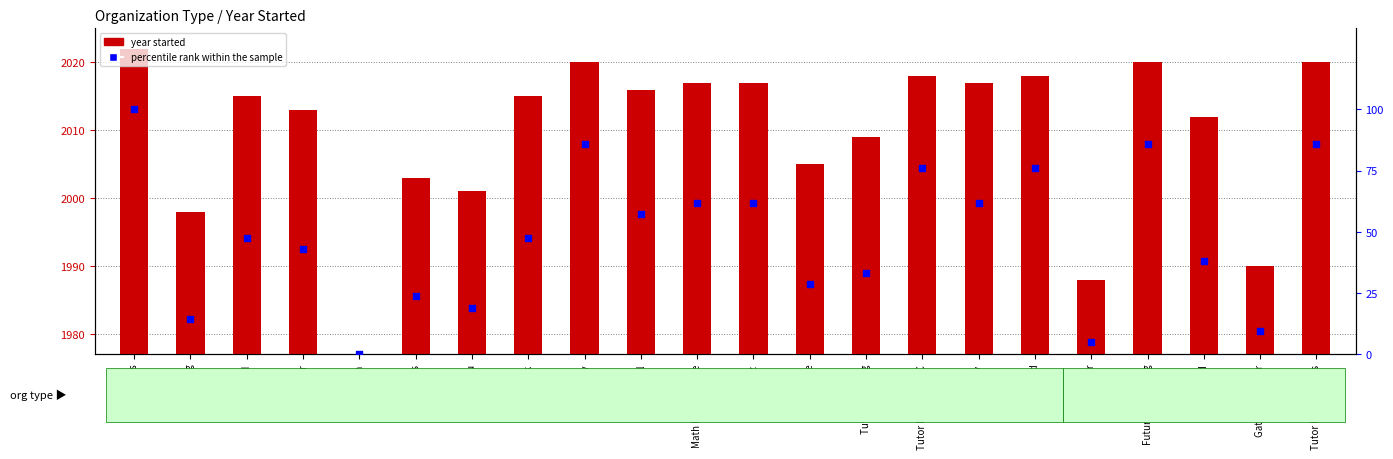

Which has a higher value, Schwartz or Gateway Center?

Schwartz